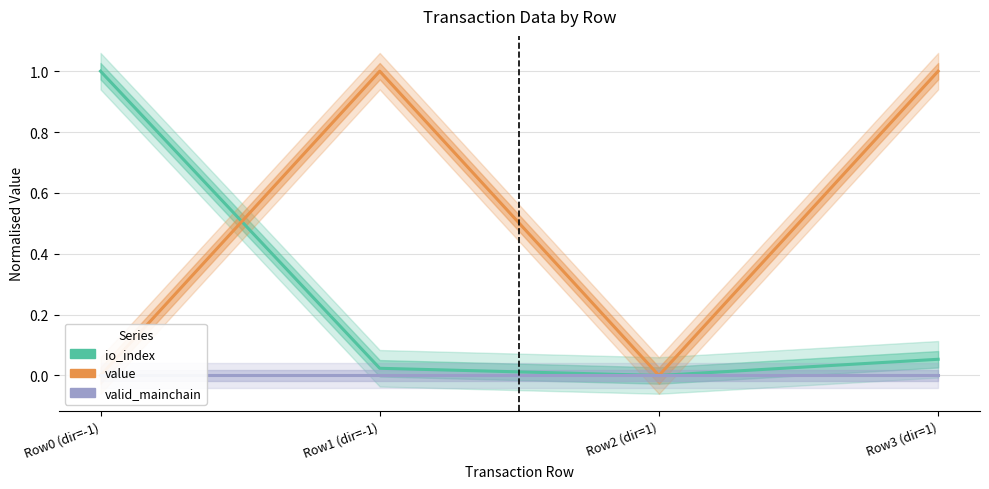

What is the total value across all series at Row3 (dir=1)?

1.1